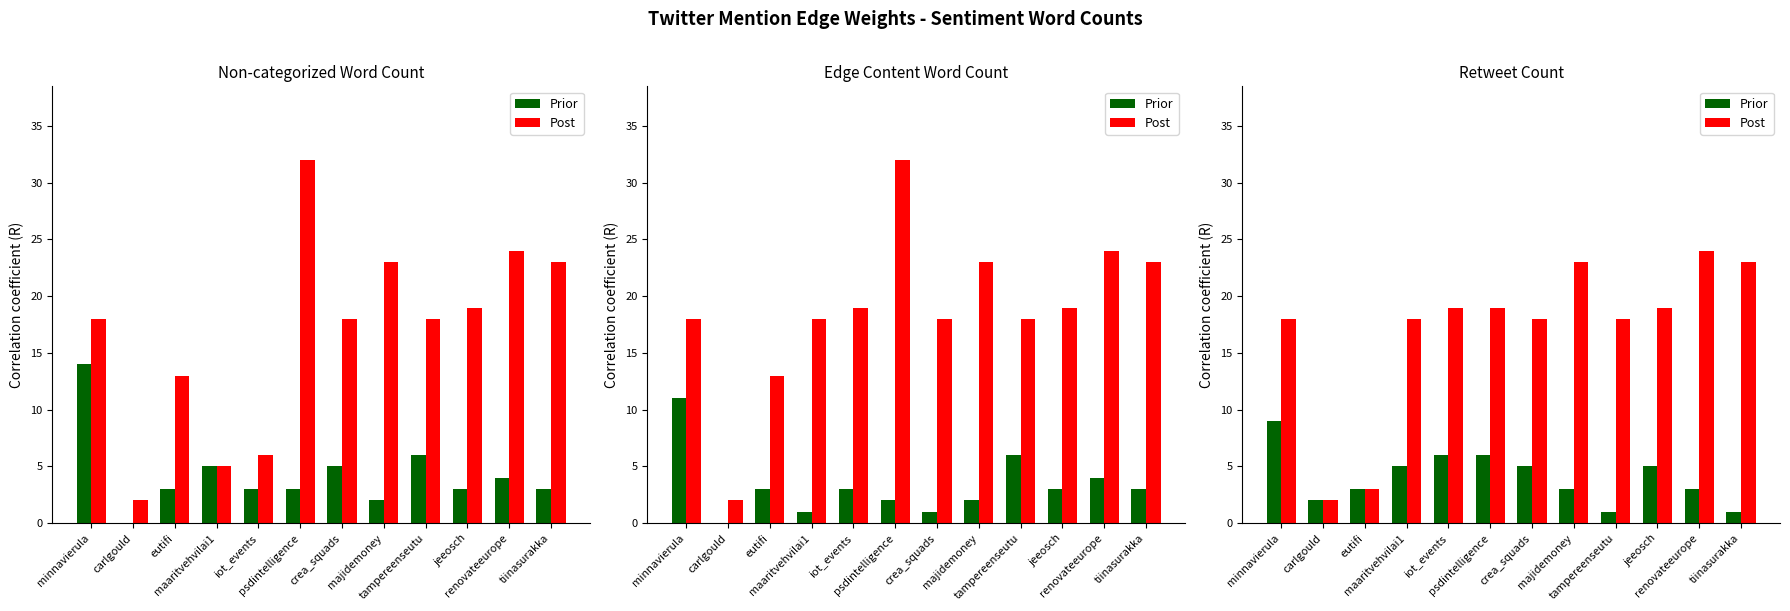

Reading left to right, transcribe all the data shown in this chart.

Prior: 9	2	3	5	6	6	5	3	1	5	3	1
Post: 18	2	3	18	19	19	18	23	18	19	24	23